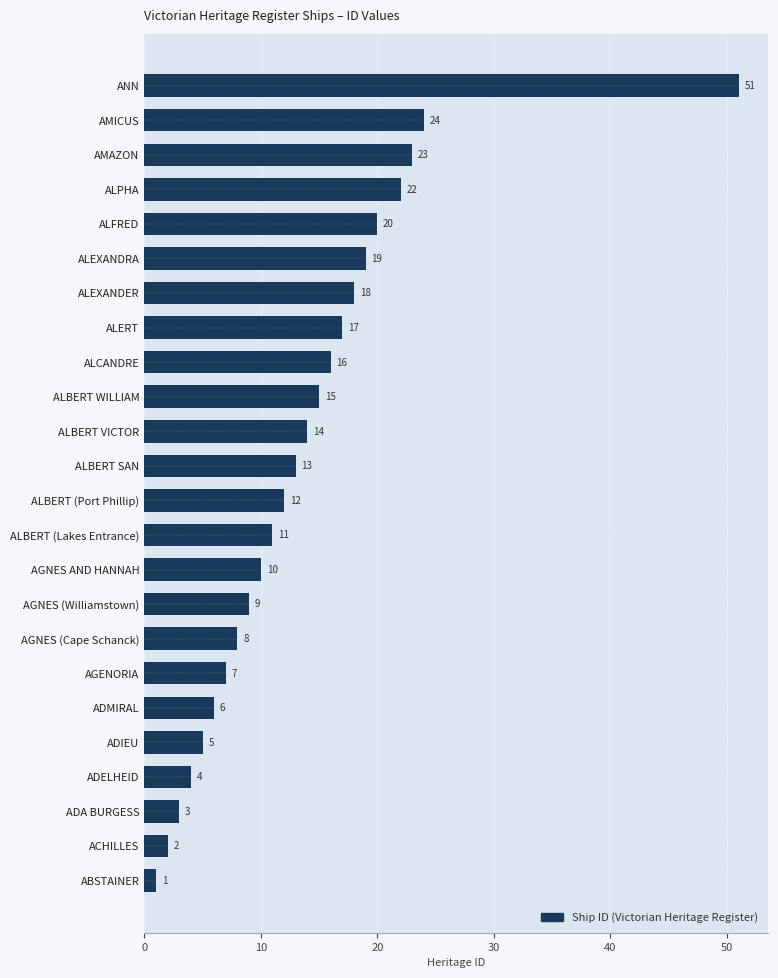

What is the label of the 21st bar from the bottom?

ALPHA